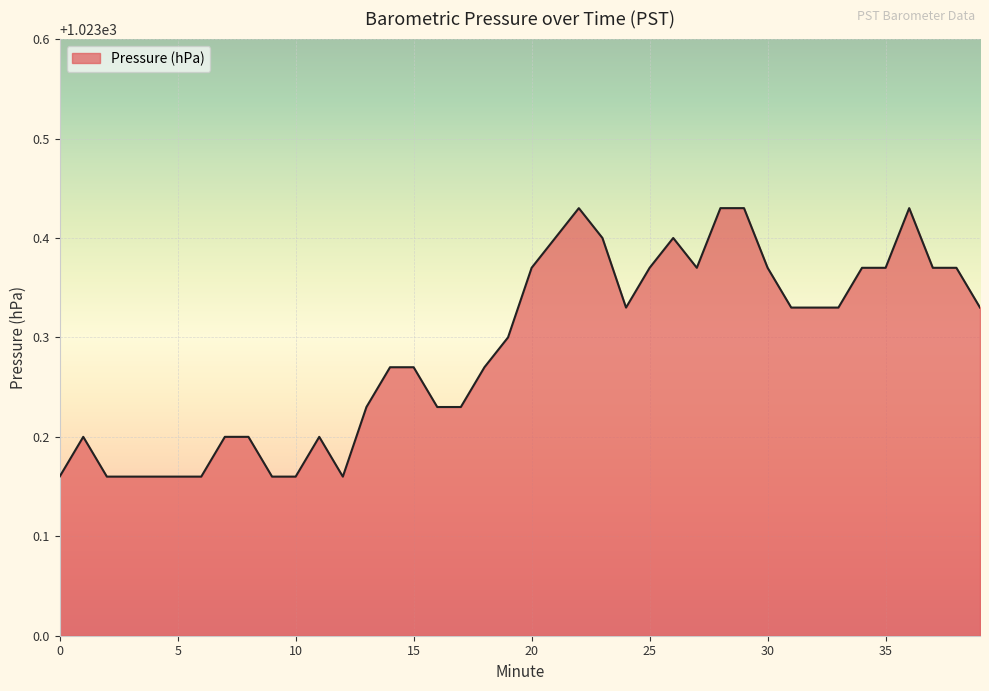

What is the difference between the maximum and minimum values?

0.3